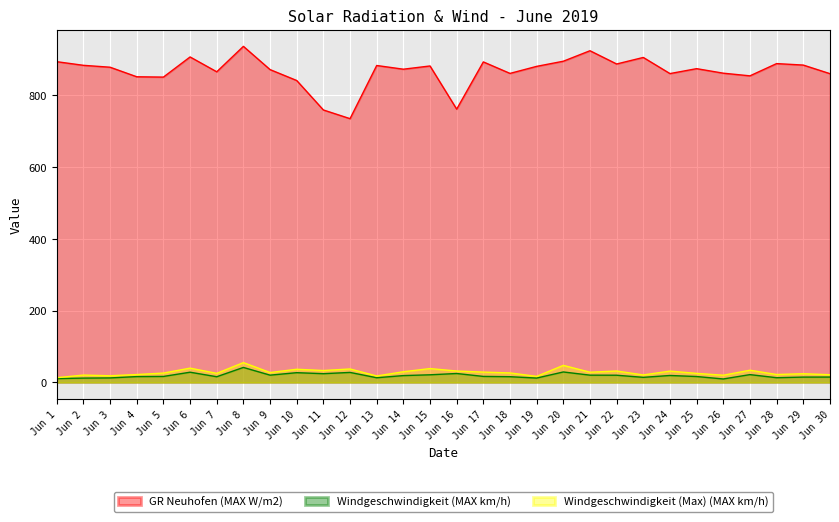

True or false: Windgeschwindigkeit (Max) (MAX km/h) and Windgeschwindigkeit (MAX km/h) intersect in this chart.

False